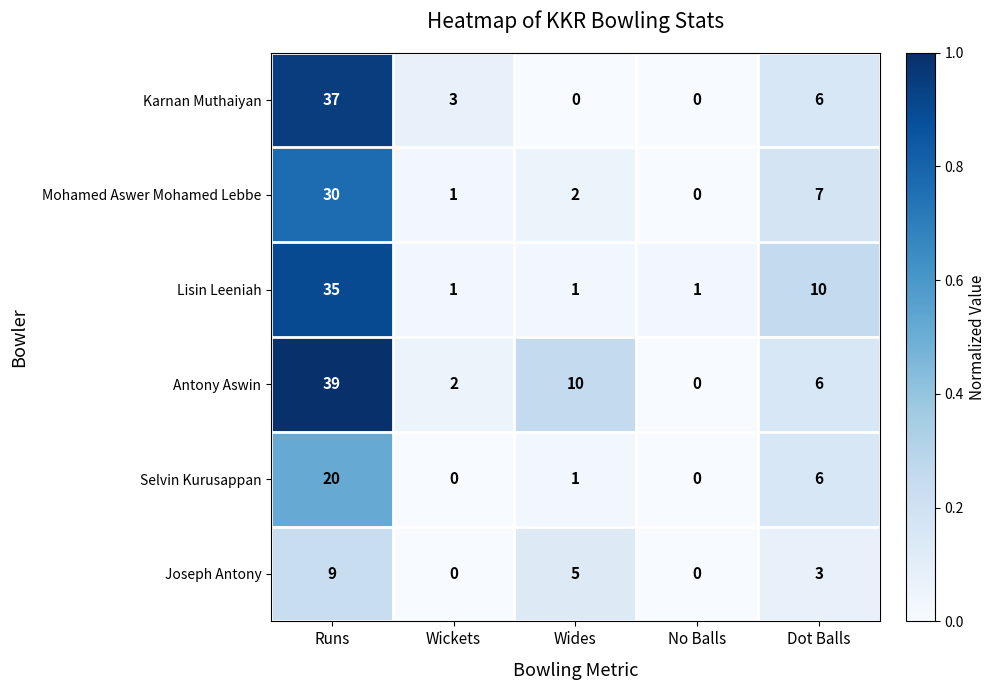

Where does the Selvin Kurusappan series first go above 1?

Runs